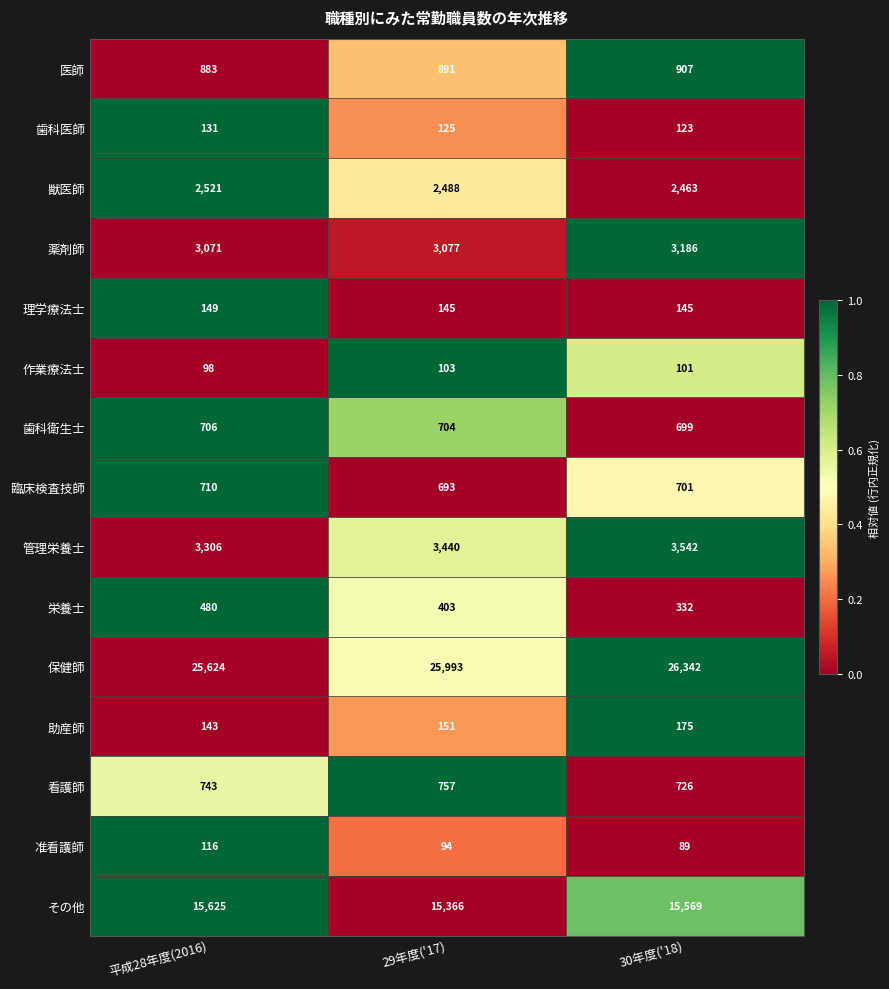

At which category is the sum across all series the highest?

30年度('18)